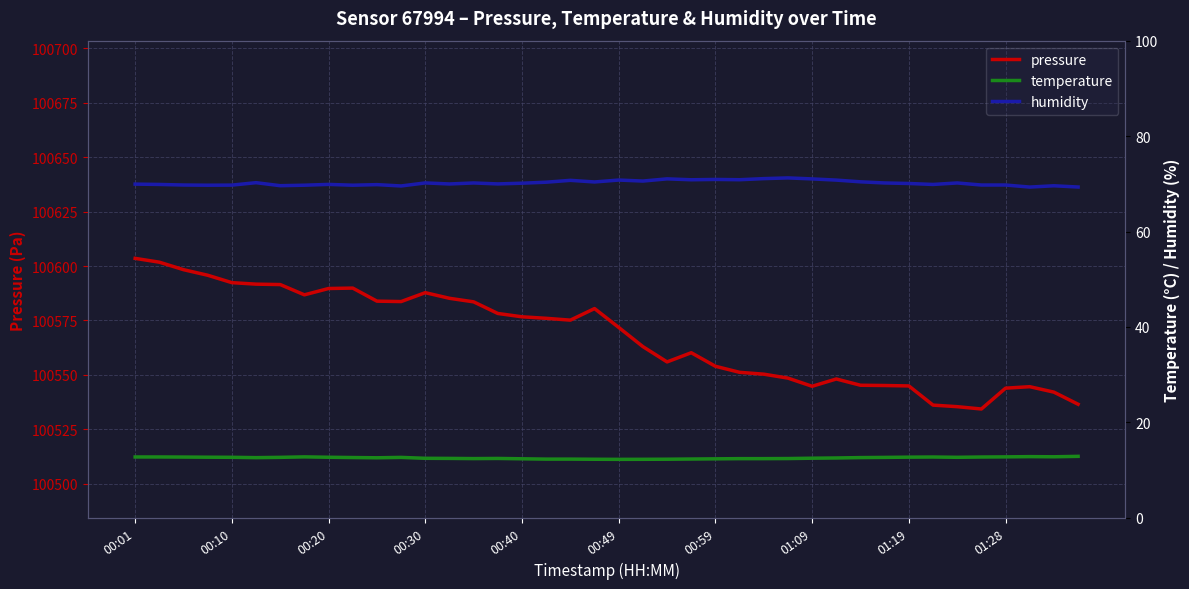

What is the minimum value for pressure?

100534.3